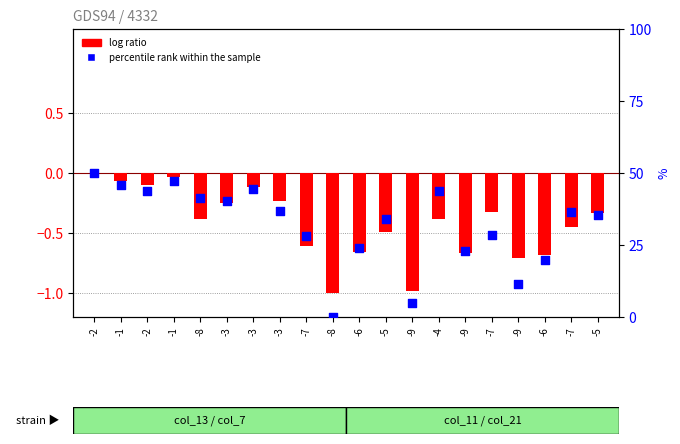

At which category is the sum across all series the highest?

-2